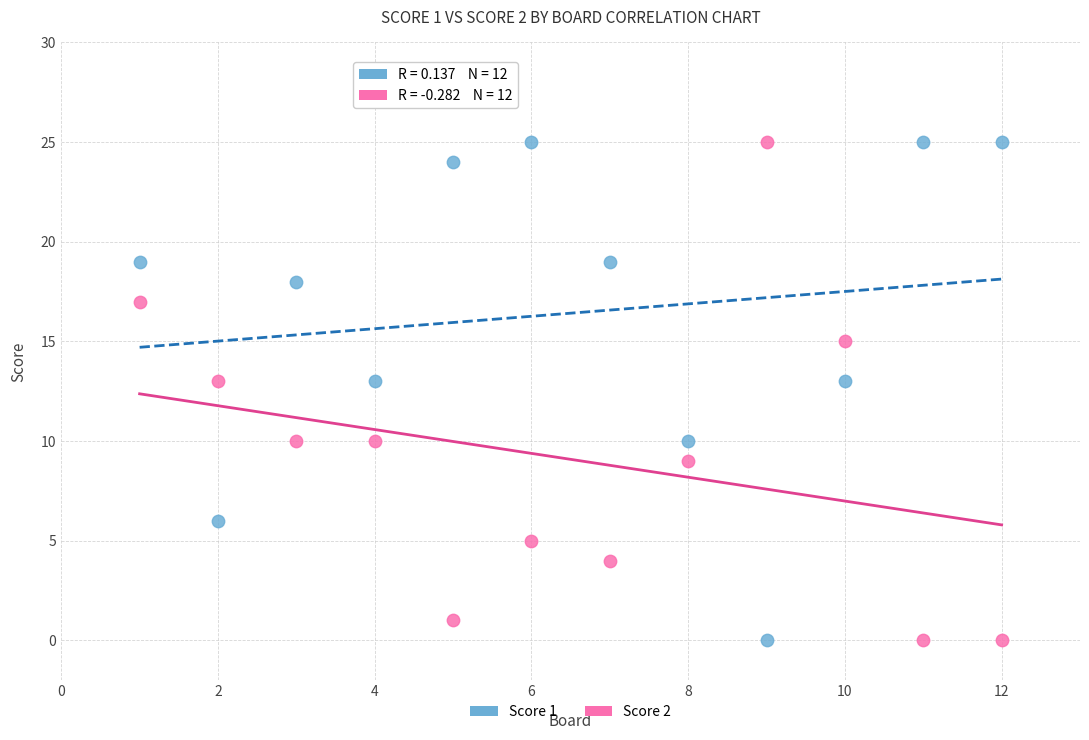

What is the X range (max minus min) for the scatter plot?

11